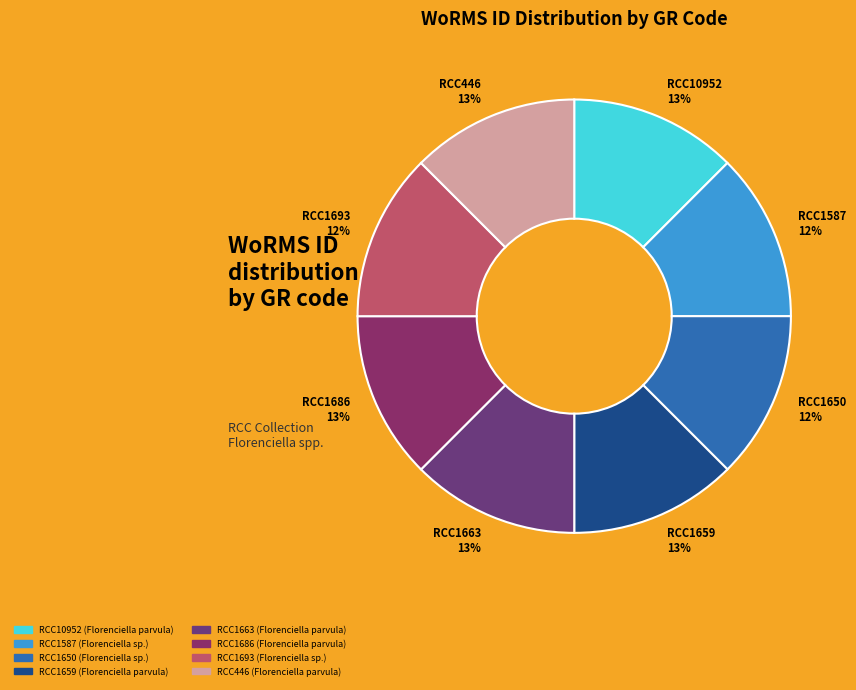

To the nearest percent, what is the average slice percentage?

12%